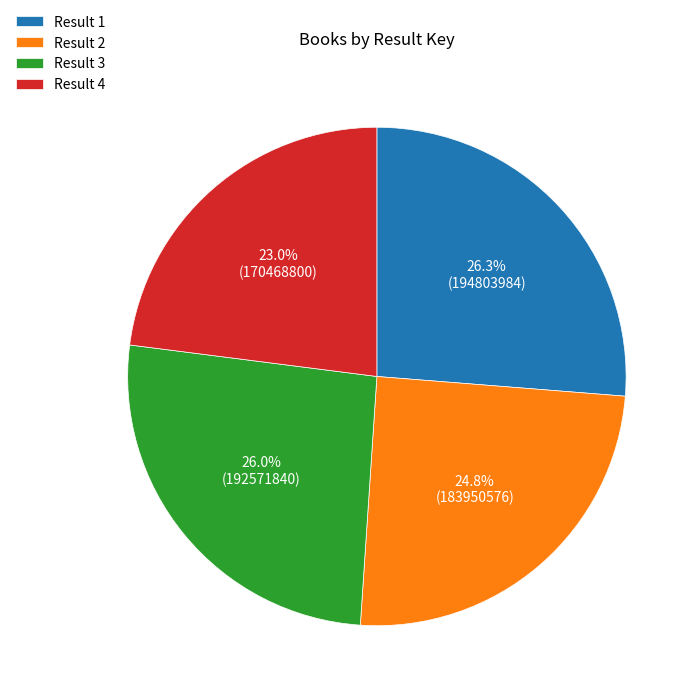

Is Result 3 the majority of the pie?

No